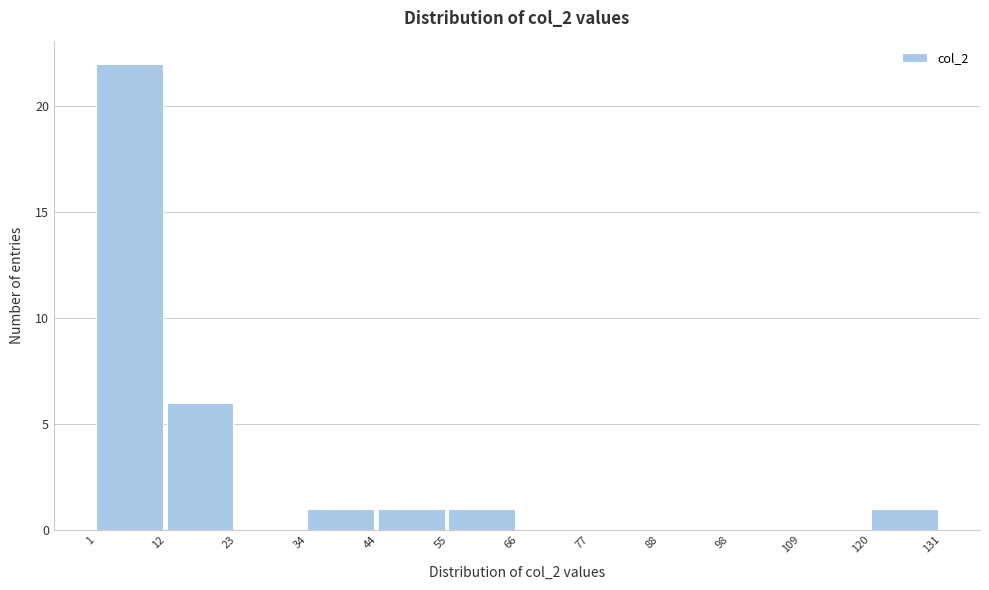

Reading left to right, transcribe this chart: for each bar, give the range it covers on the x-axis and its height. The values are not printed on the chart, so give them approximately, as read against the axis.

1 to 12: 22
12 to 23: 6
23 to 34: 0
34 to 44: 1
44 to 55: 1
55 to 66: 1
66 to 77: 0
77 to 88: 0
88 to 98: 0
98 to 109: 0
109 to 120: 0
120 to 131: 1